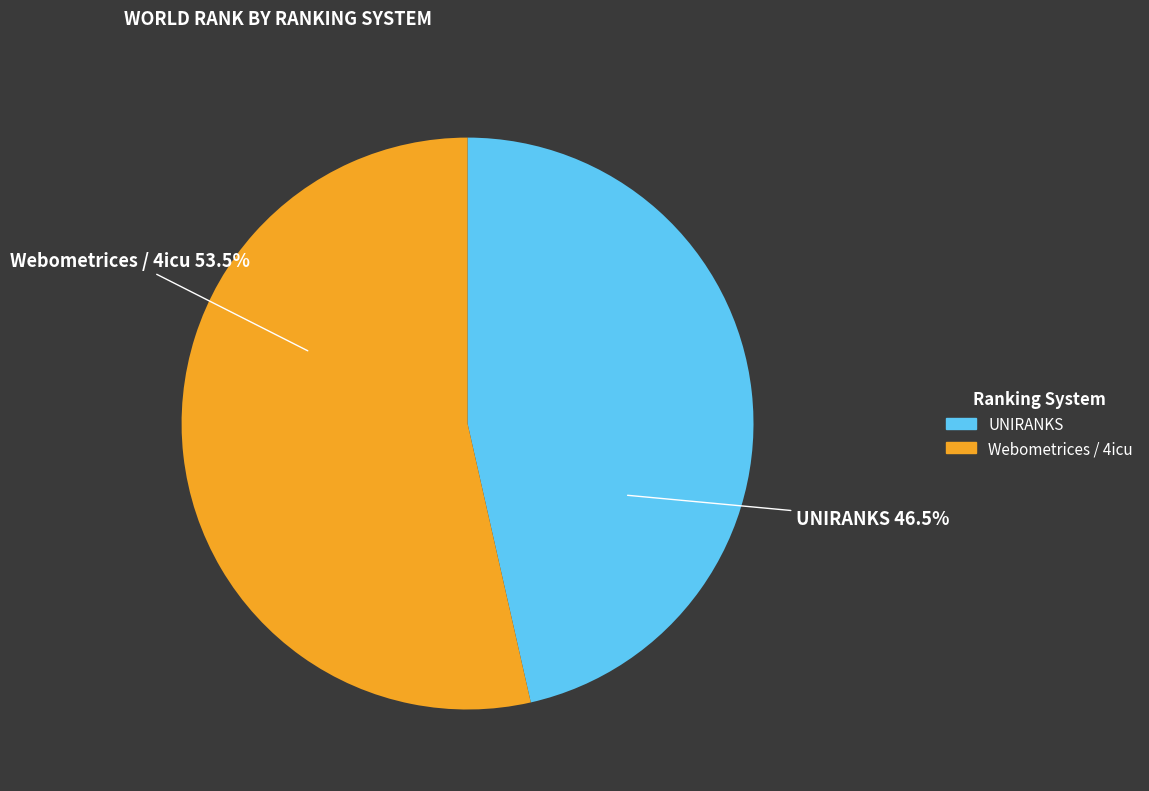

To the nearest percent, what is the difference between the largest and smallest slice percentages?

7%